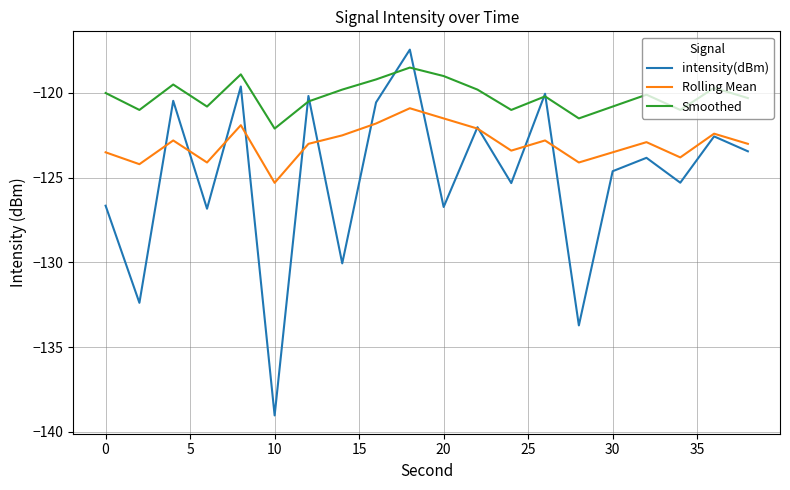

True or false: Rolling Mean and Smoothed cross at least once.

False